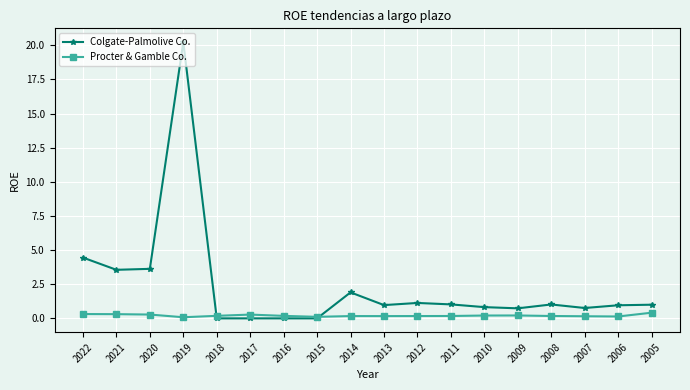

Which series has the widest spread of values?

Colgate-Palmolive Co.